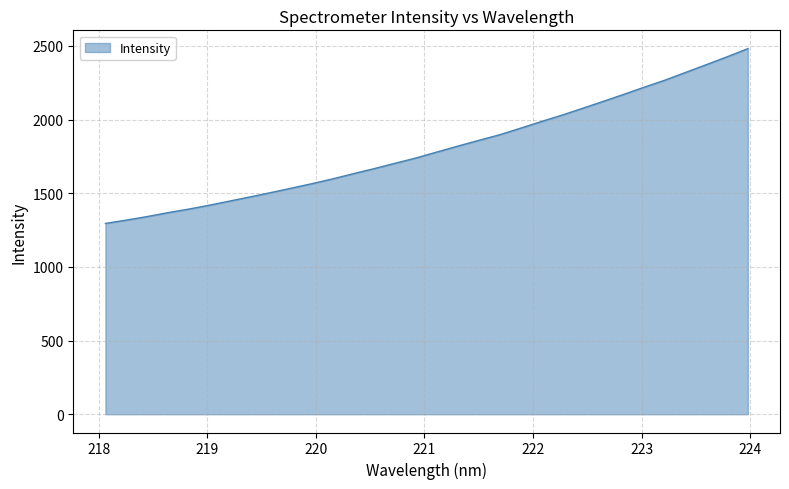

What is the difference between the maximum and minimum values?

1186.2